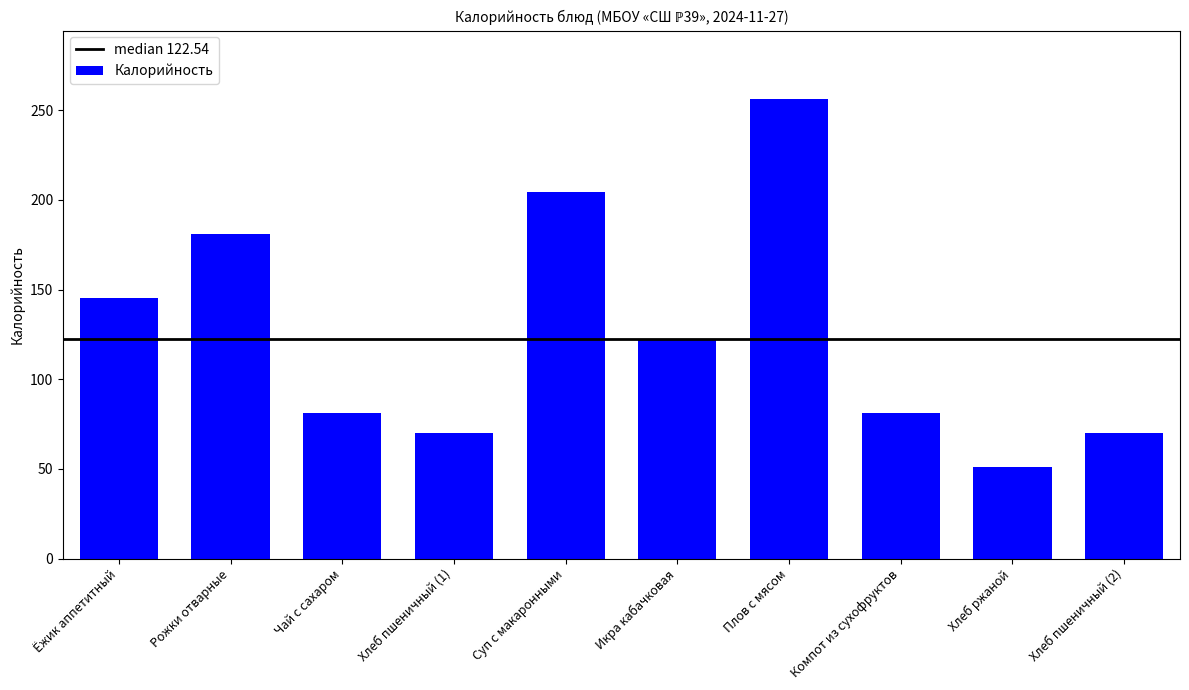

Is it true that the value at Ёжик аппетитный is 237.4?

False